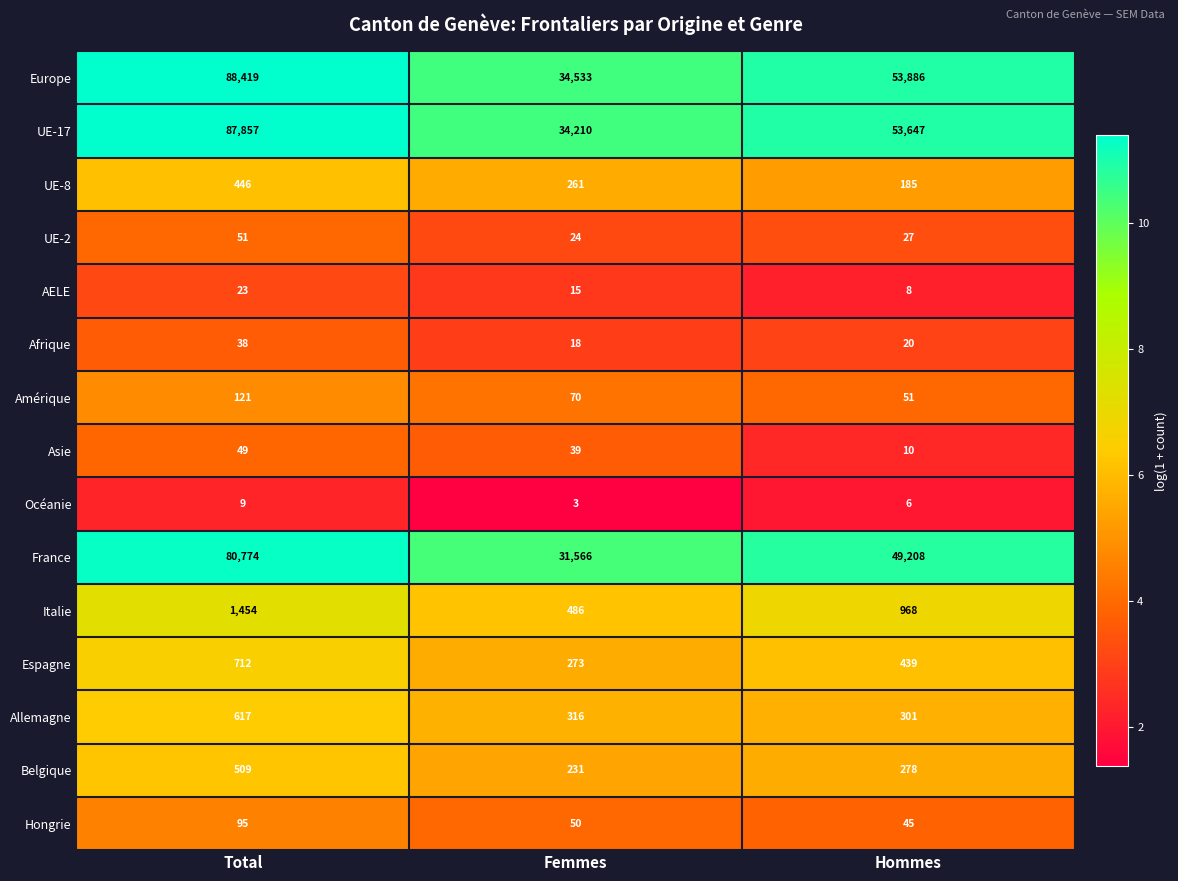

Which series has the widest spread of values?

Europe